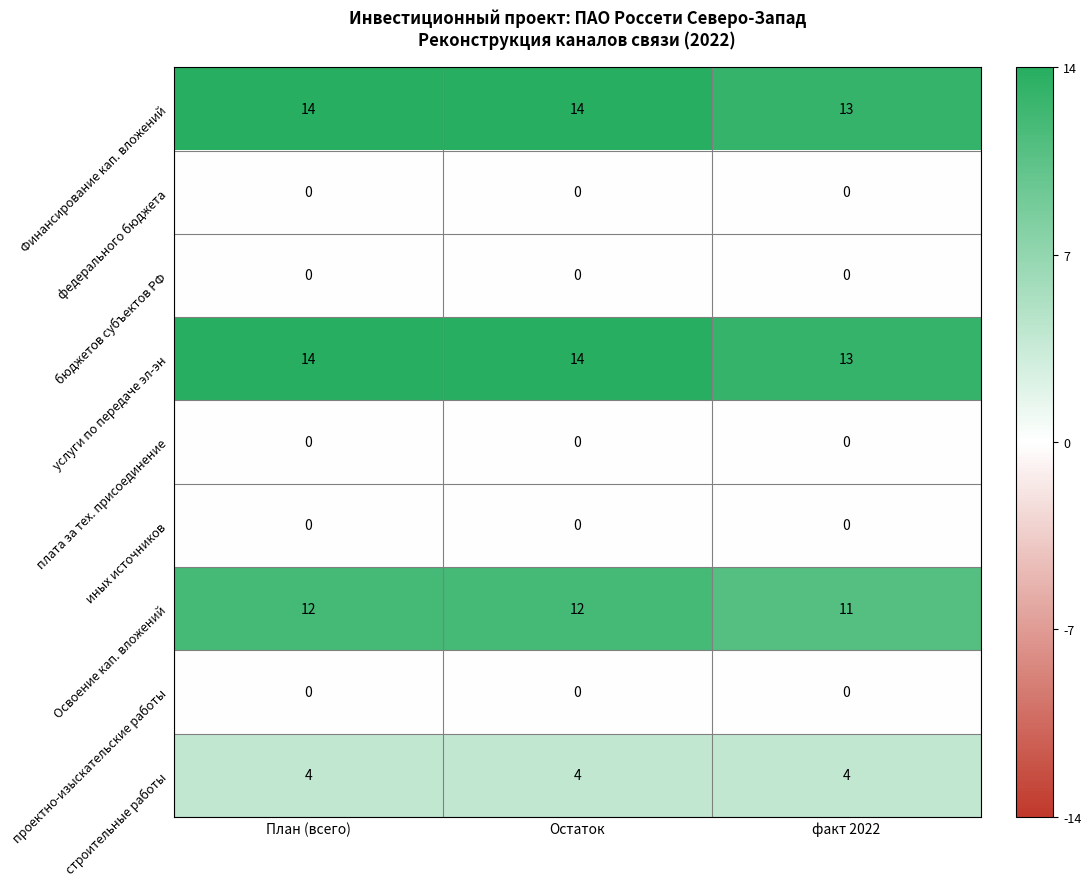

Reading left to right, extract all data points from this chart.

Финансирование кап. вложений: 14	14	13
федерального бюджета: 0	0	0
бюджетов субъектов РФ: 0	0	0
услуги по передаче эл-эн: 14	14	13
плата за тех. присоединение: 0	0	0
иных источников: 0	0	0
Освоение кап. вложений: 12	12	11
проектно-изыскательские работы: 0	0	0
строительные работы: 4	4	4